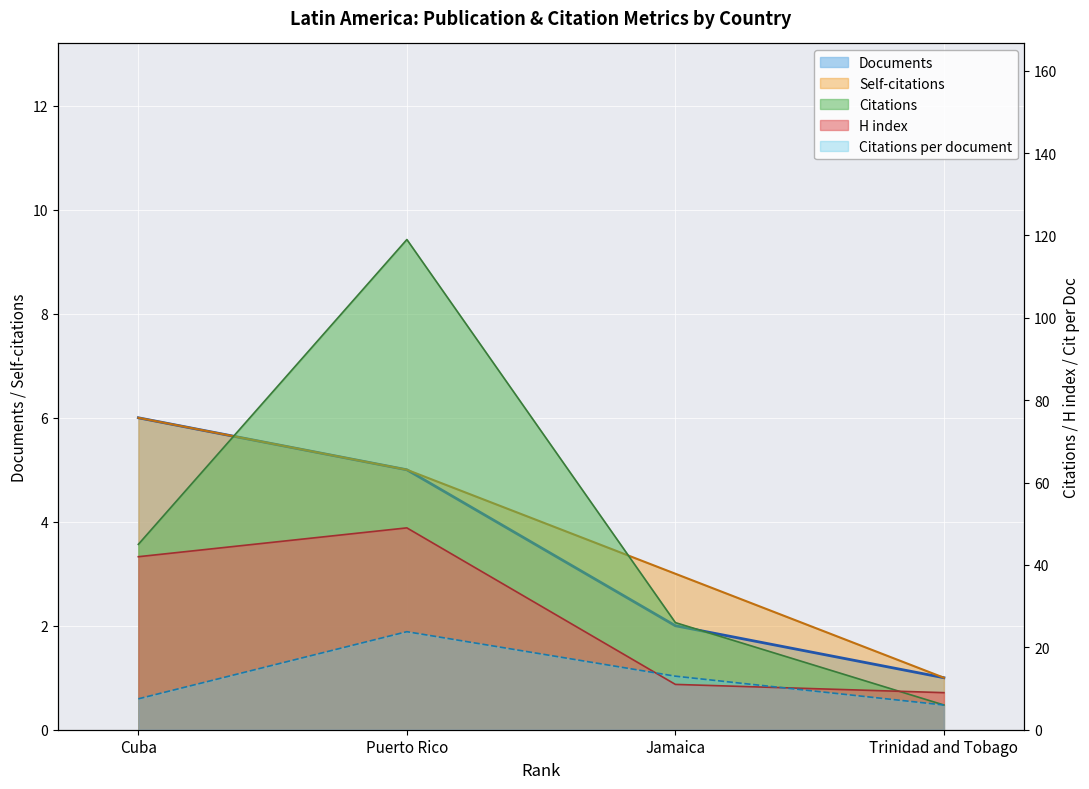

At how many categories does at least one series exceed 56?

1